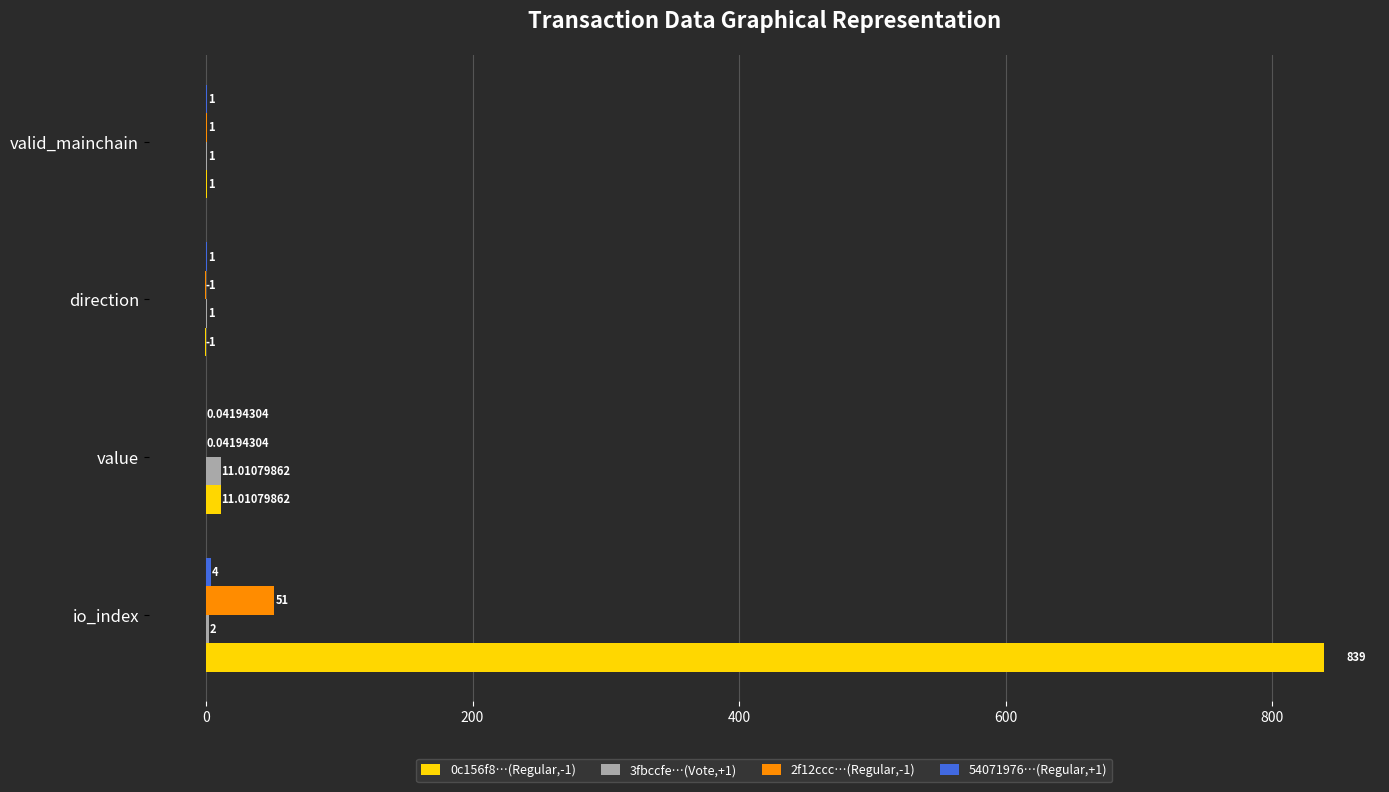

Which label corresponds to the largest value in the chart?

io_index